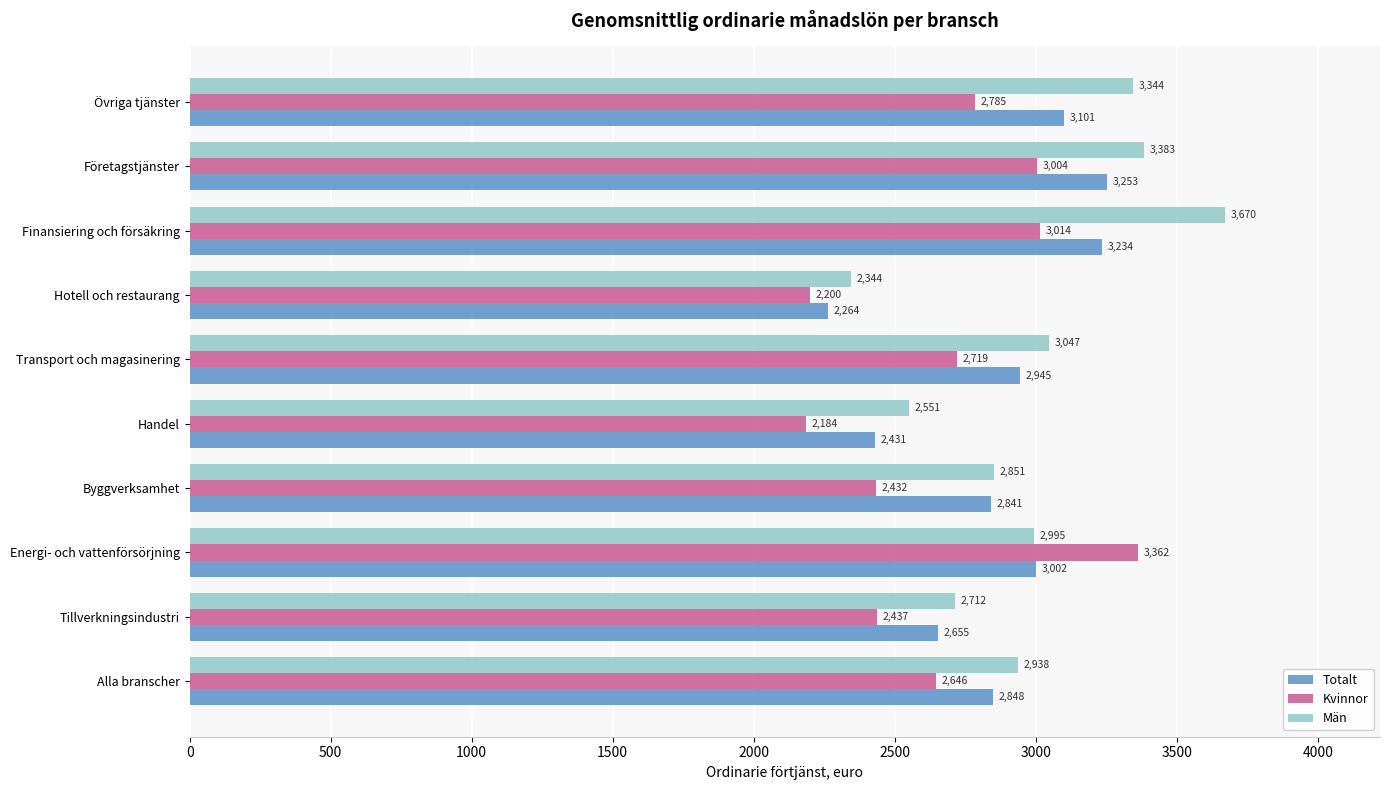

What value does the Kvinnor series have at Tillverkningsindustri?

2437.5